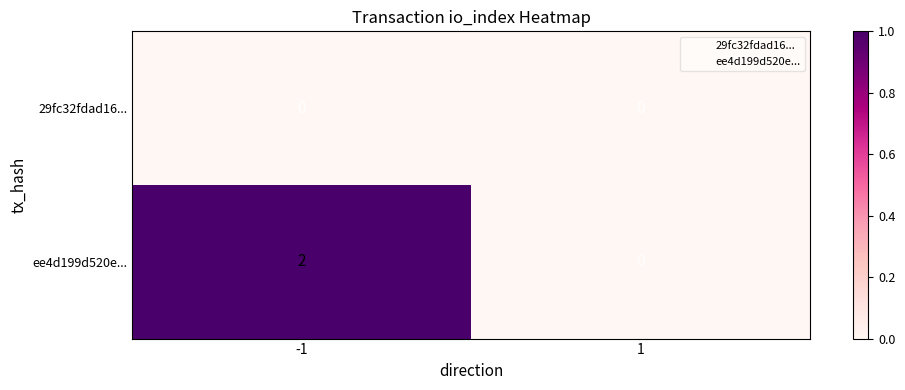

The value of ee4d199d520e... at -1 is 2. True or false?

True